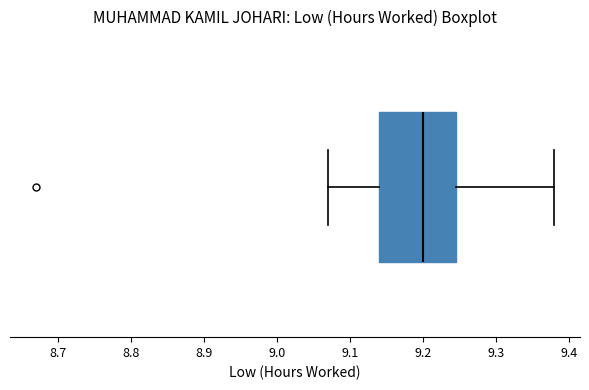

Where is the right edge of the box on the x-axis? The values are not printed on the chart, so give them approximately, as read against the axis.

9.25